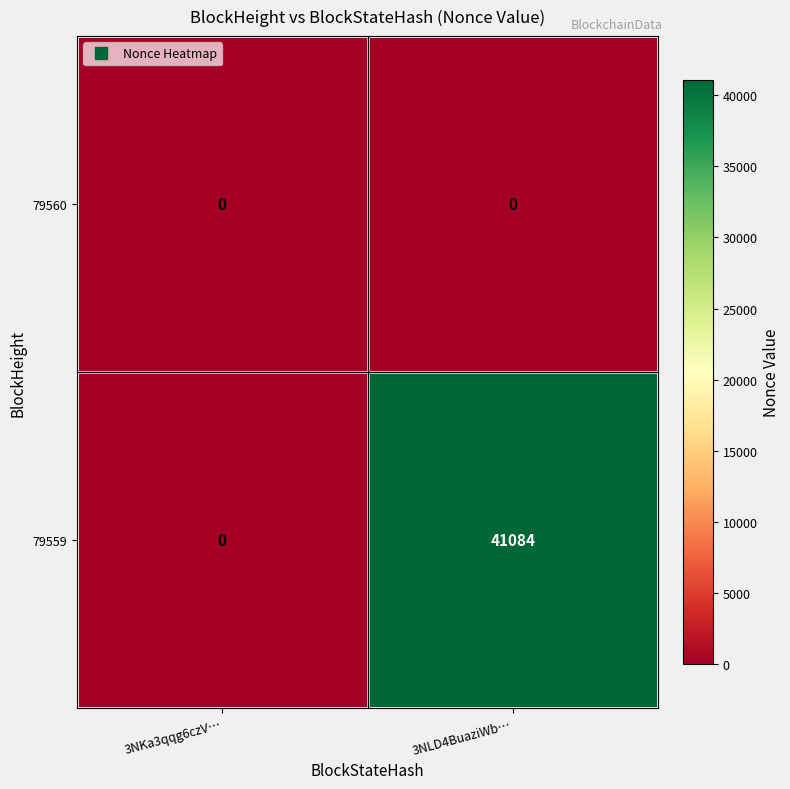

Is it true that 79560 equals 0 at 3NLD4BuaziWb…?

True